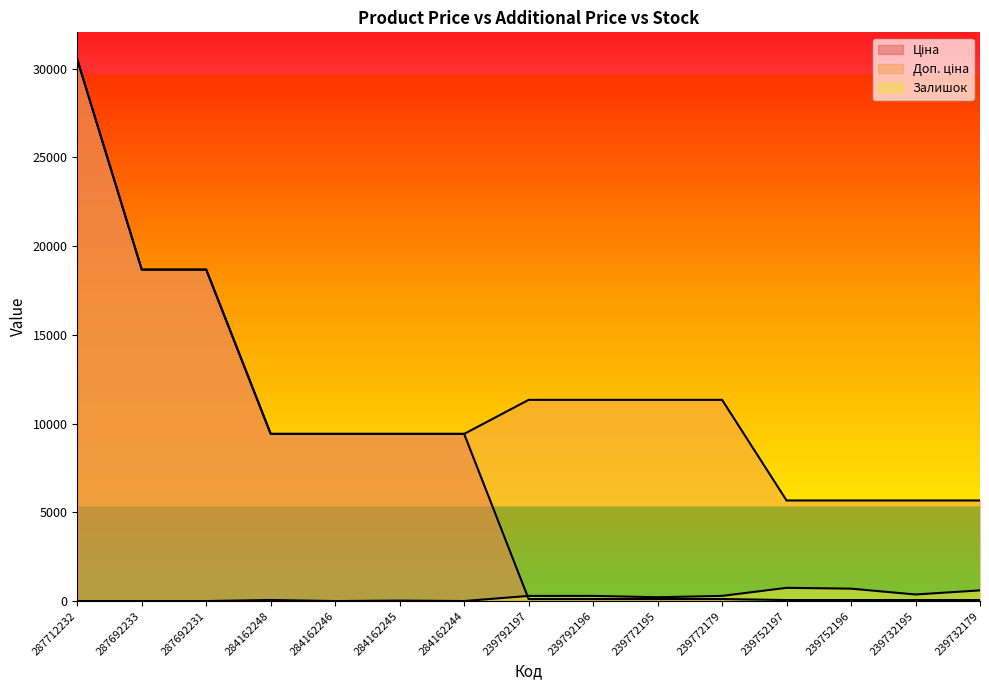

What is the difference between the maximum and minimum values in the Ціна series?

30455.7